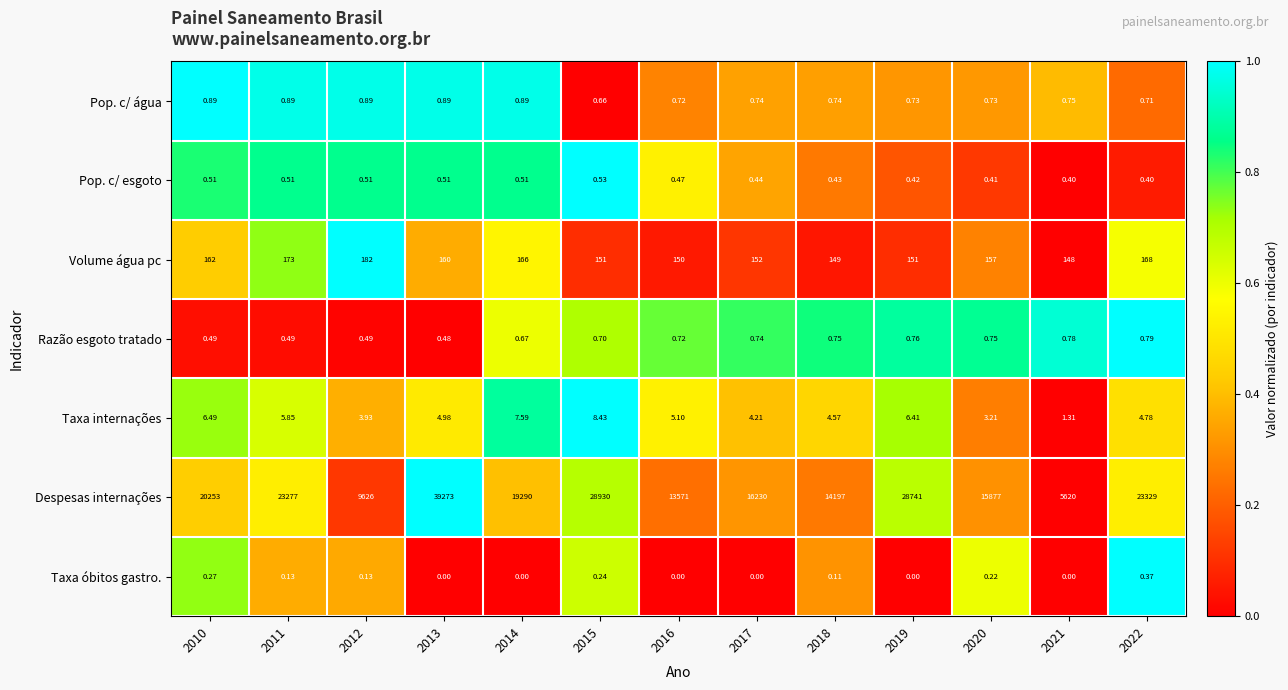

Which series has the largest total across all categories?

Despesas internações